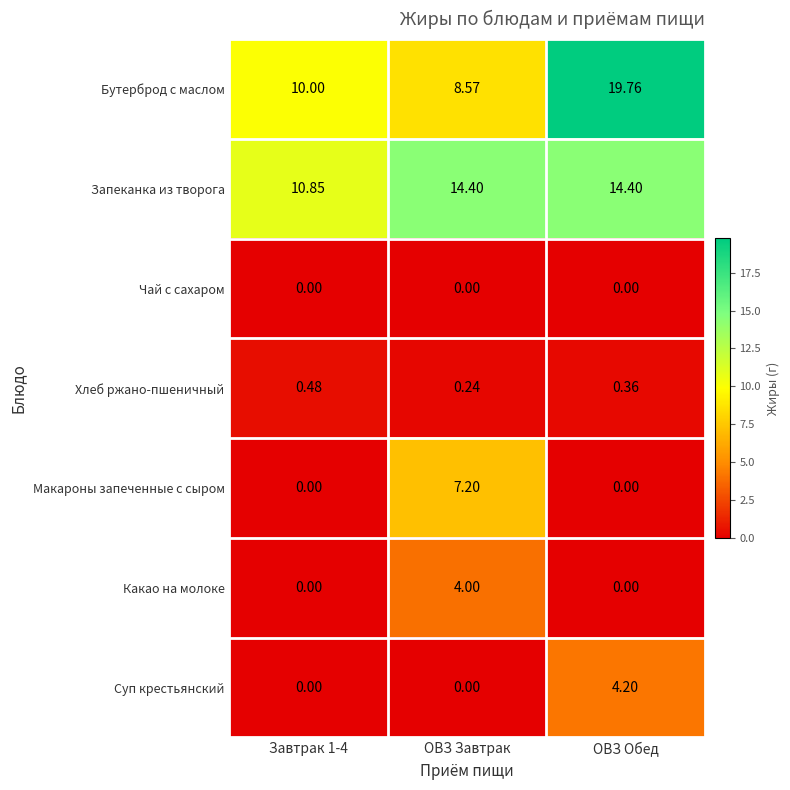

Which series has the largest range (max minus min)?

Бутерброд с маслом